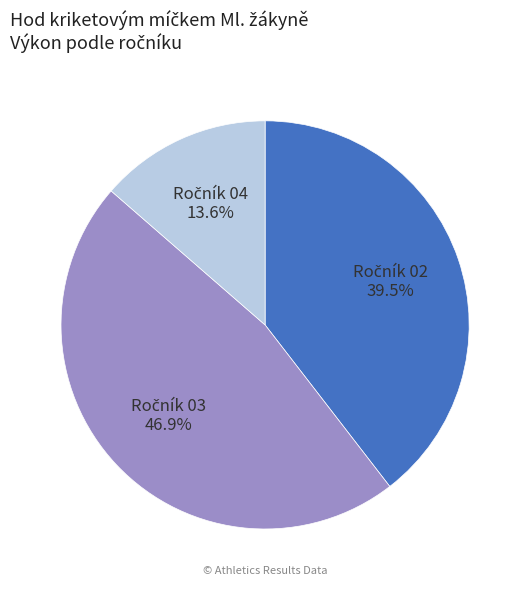

Does any single category account for the majority?

No